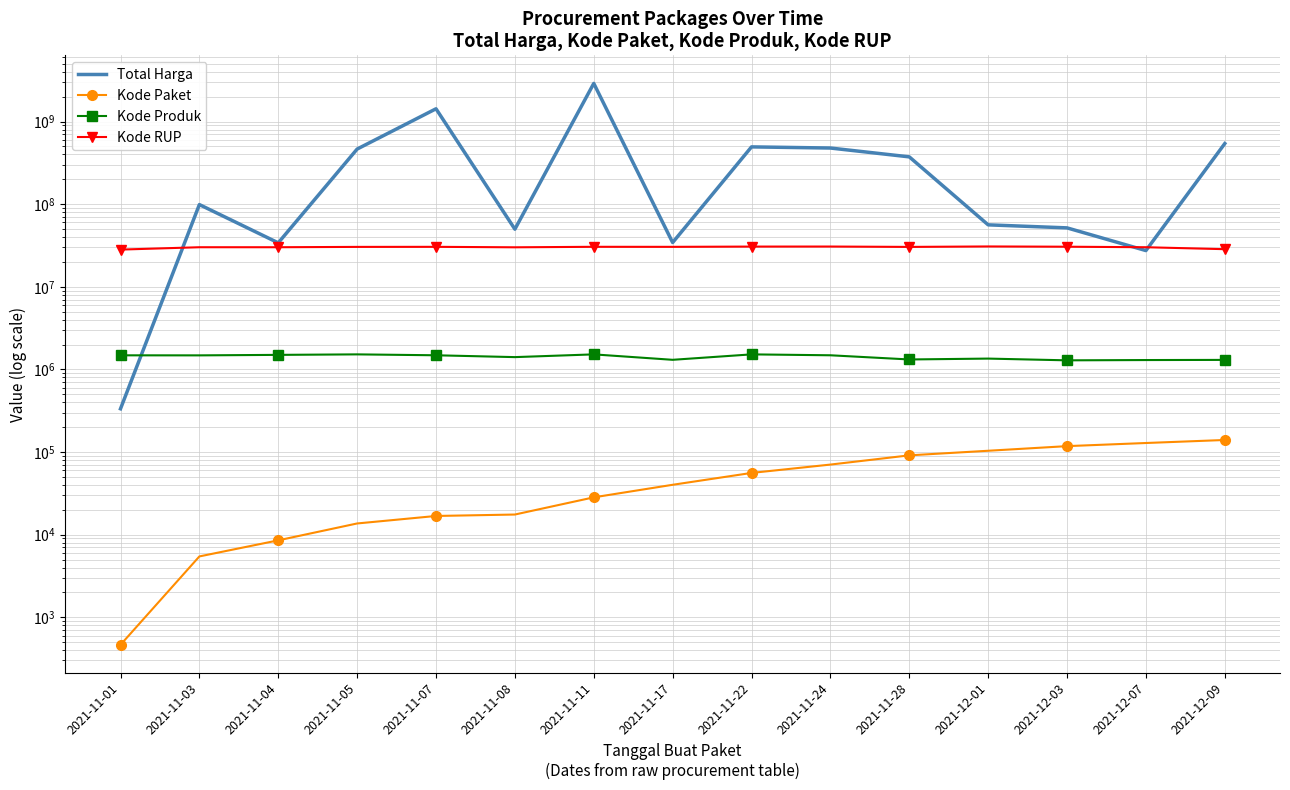

Is this an area chart (filled region under the line)?

No